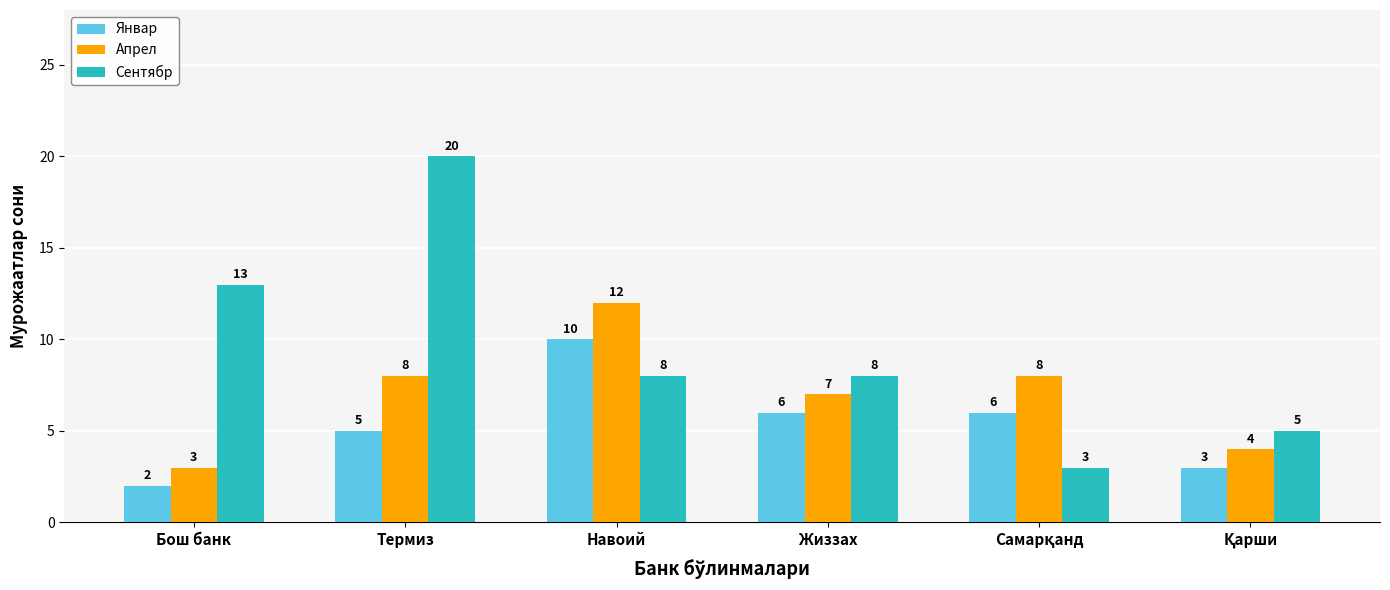

Rank the series by their maximum value, from highest to lowest.

Сентябр, Апрел, Январ